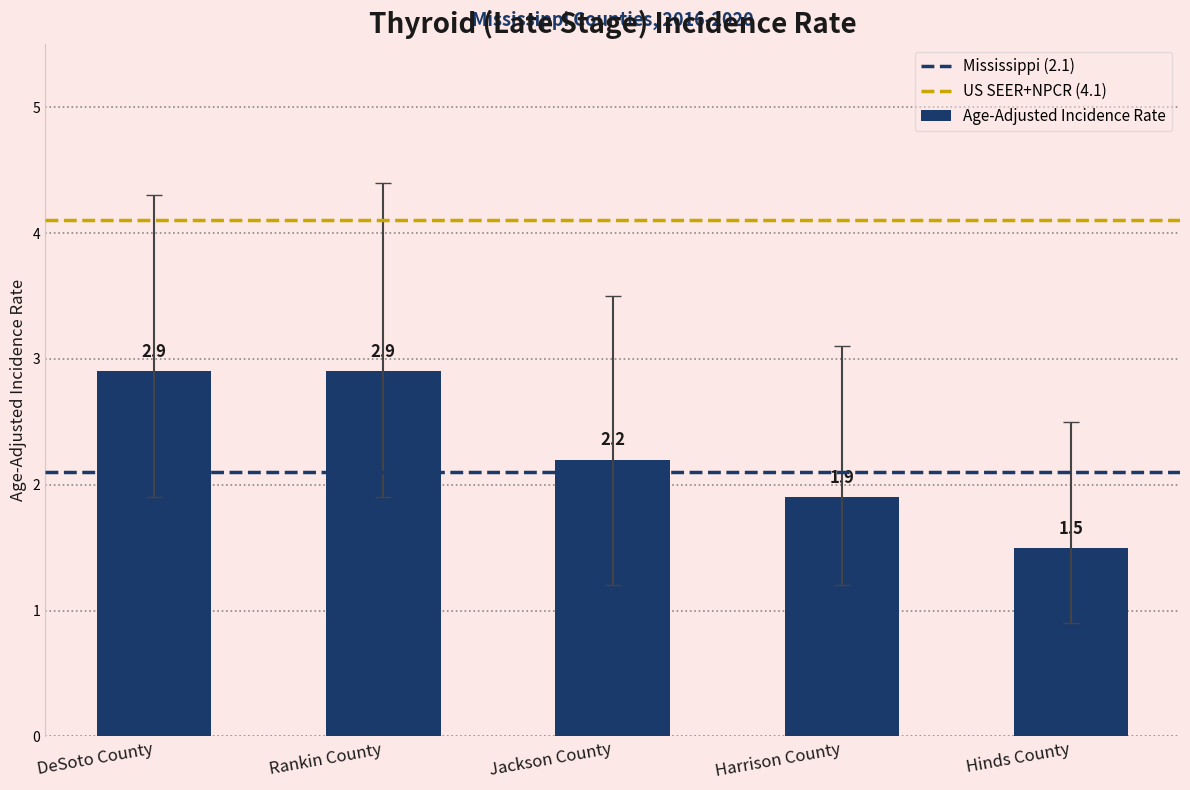

Reading right to left, transcribe all the data shown in this chart.

Hinds County=1.5	Harrison County=1.9	Jackson County=2.2	Rankin County=2.9	DeSoto County=2.9